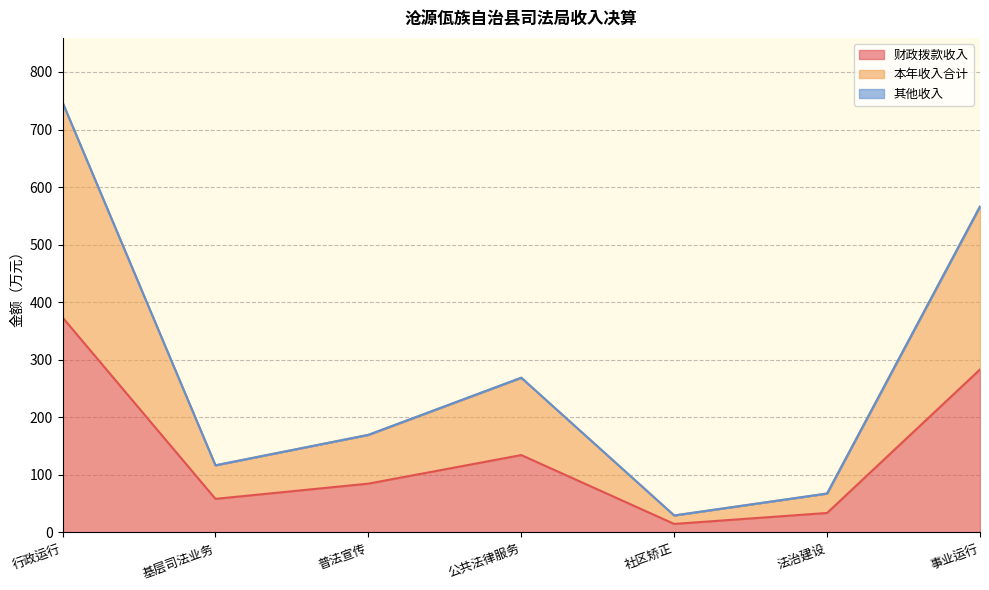

What is the spread (max minus min) of values at 事业运行?

283.1